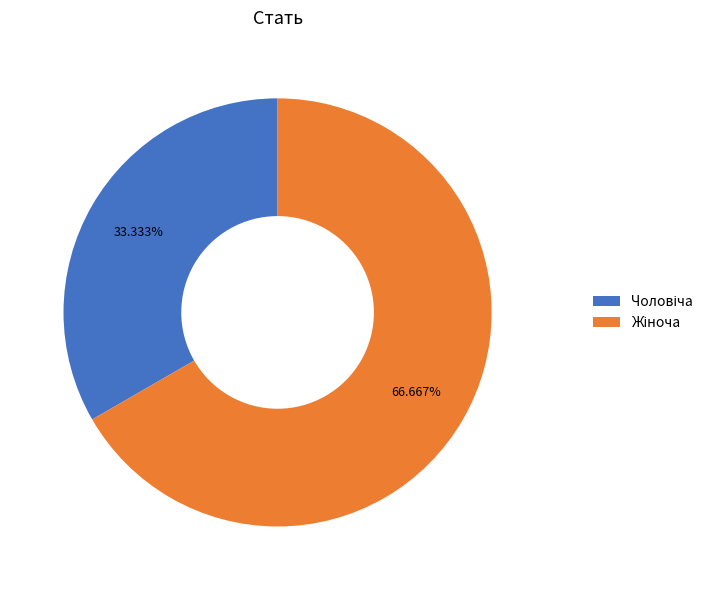

Is there a majority slice in this chart?

Yes